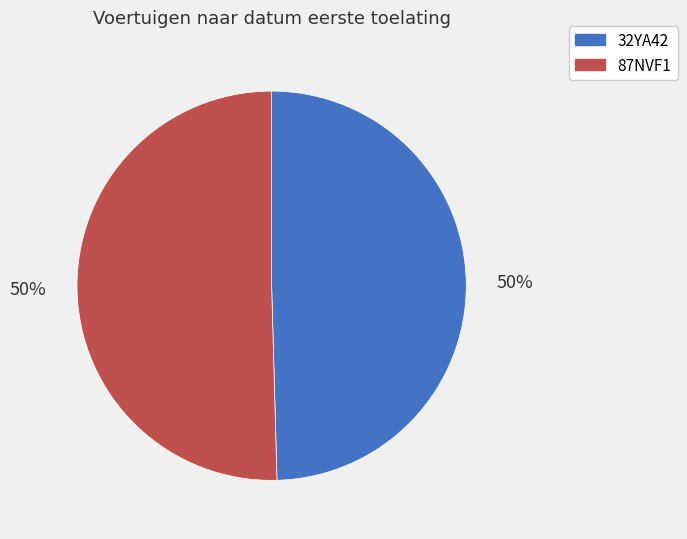

What is the ratio of the value at 32YA42 to the value at 87NVF1?

1.0